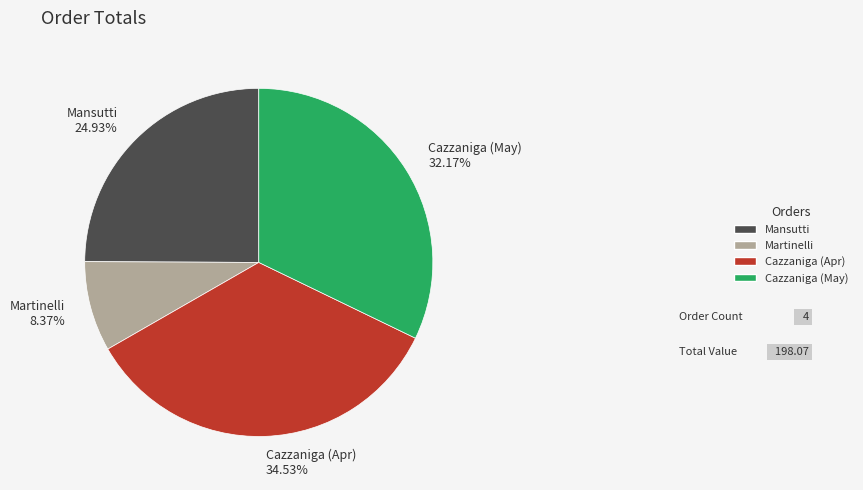

Between Martinelli 8.37% and Cazzaniga (Apr) 34.53%, which is larger?

Cazzaniga (Apr) 34.53%